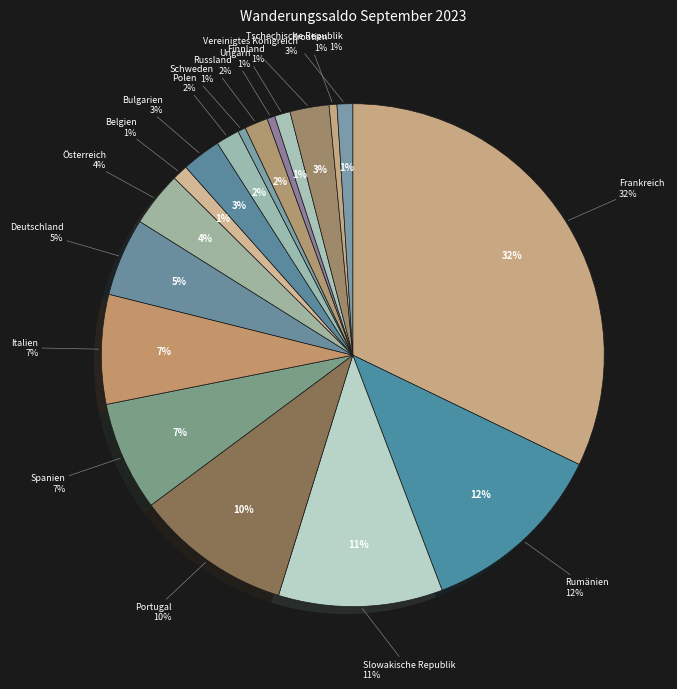

Rank the categories by value from highest to lowest.

Frankreich, Rumänien, Slowakische Republik, Portugal, Spanien, Italien, Deutschland, Österreich, Bulgarien, Vereinigtes Königreich, Polen, Russland, Belgien, Finnland, Tschechische Republik, Schweden, Ungarn, Kroatien